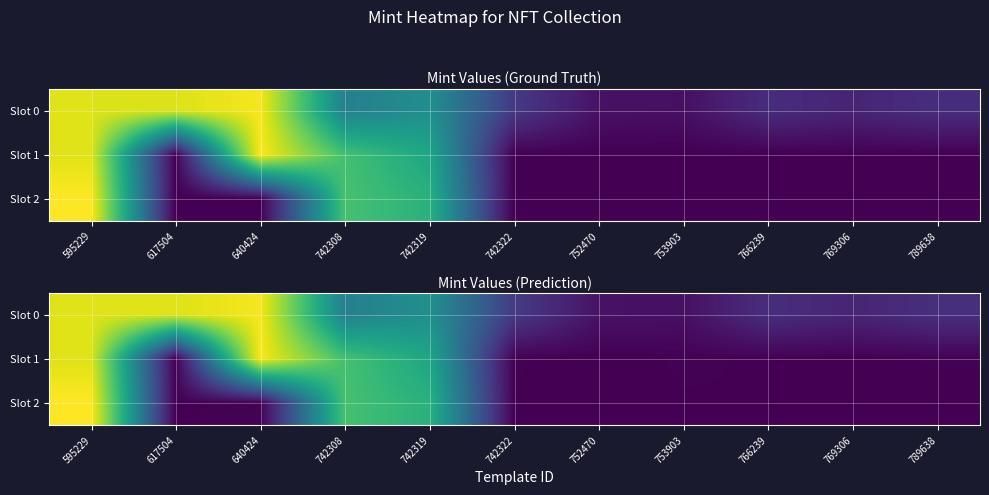

Count the number of categories in the chart.

11